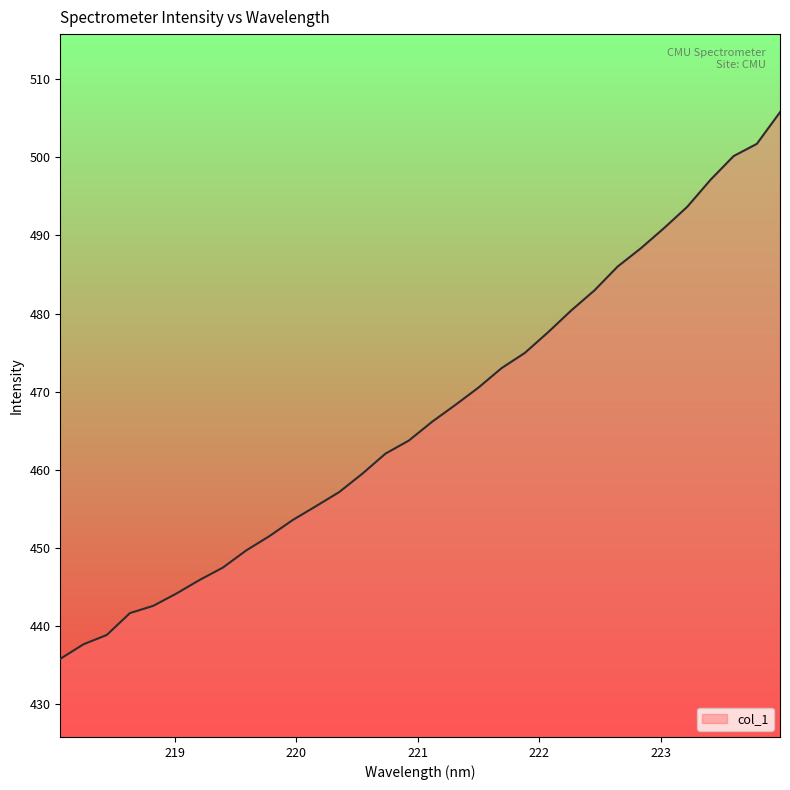

What is the greatest value displayed?

505.8